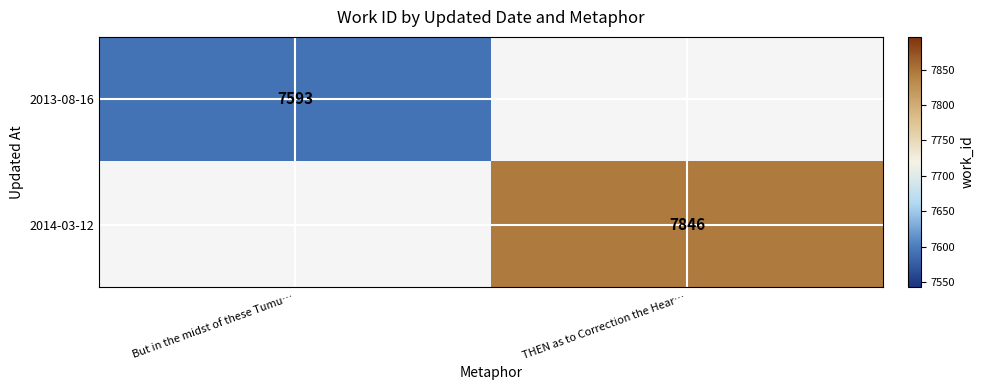

The value of 2014-03-12 at THEN as to Correction the Hear… is 11046.3. True or false?

False